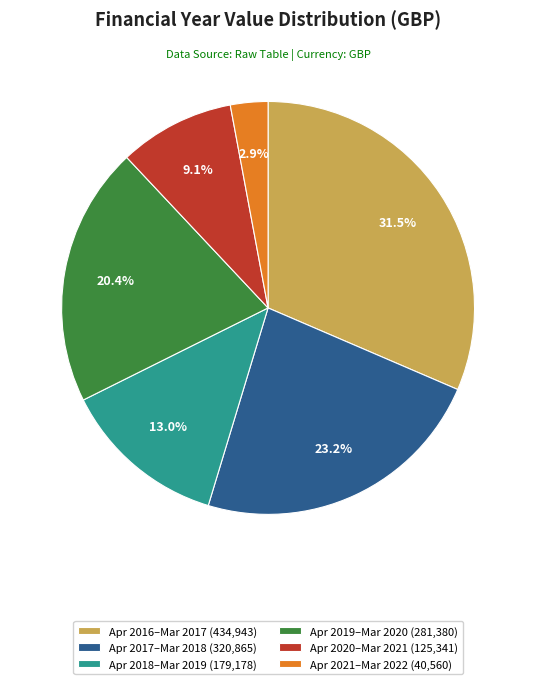

What is the smallest slice in the pie chart?

Apr 2021–Mar 2022 (40,560)